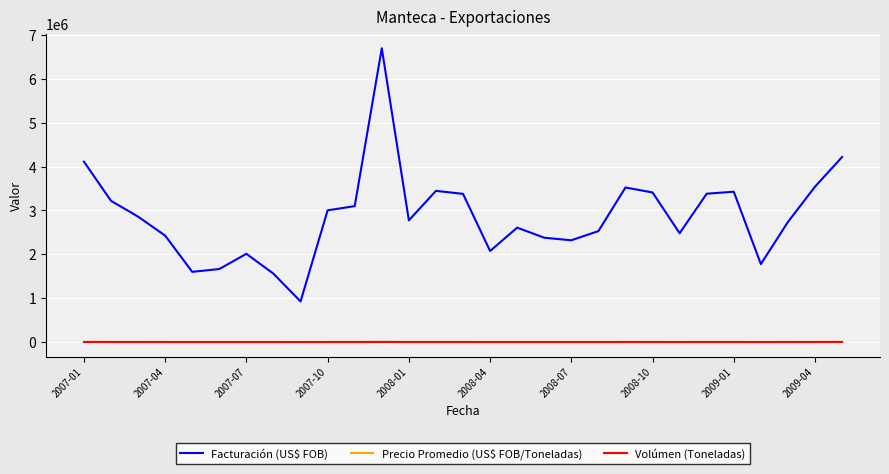

What is the lowest value of the Facturación (US$ FOB) series?

925532.4